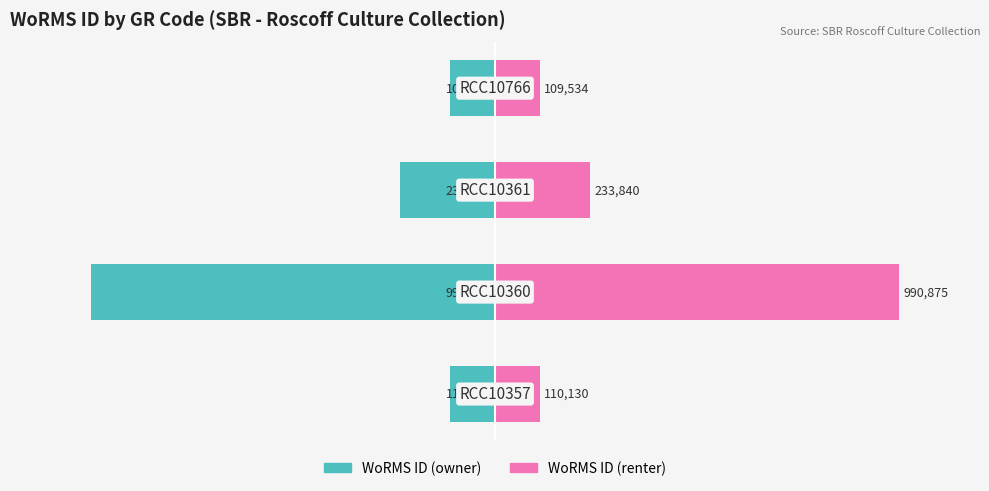

Which has a higher value, 0 or 3?

3